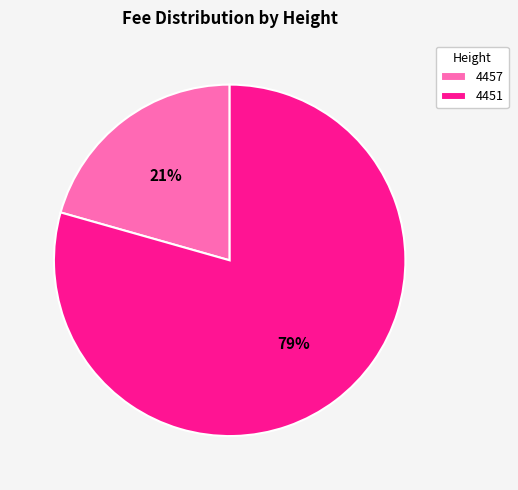

Between 4457 and 4451, which is larger?

4451